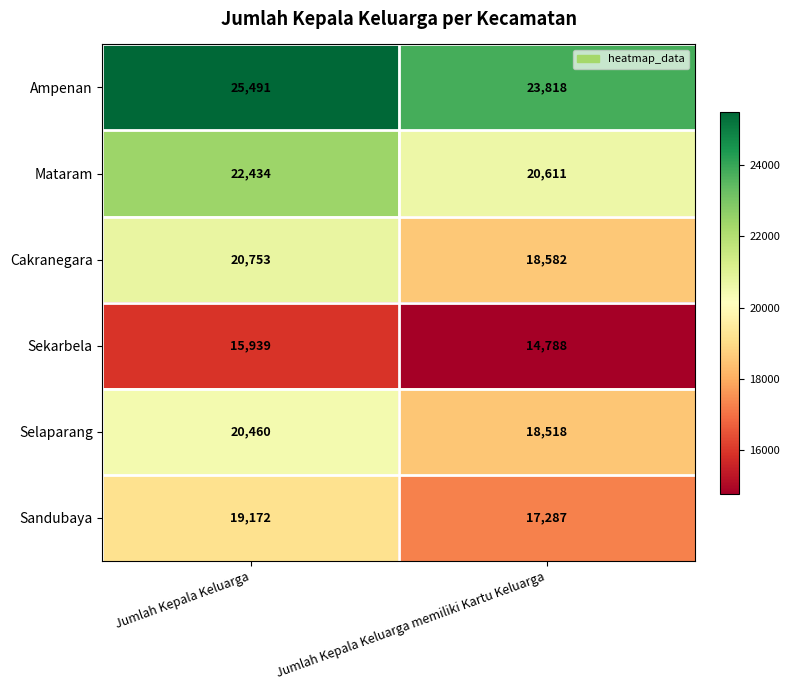

True or false: Selaparang has a value of 20460 at Jumlah Kepala Keluarga.

True